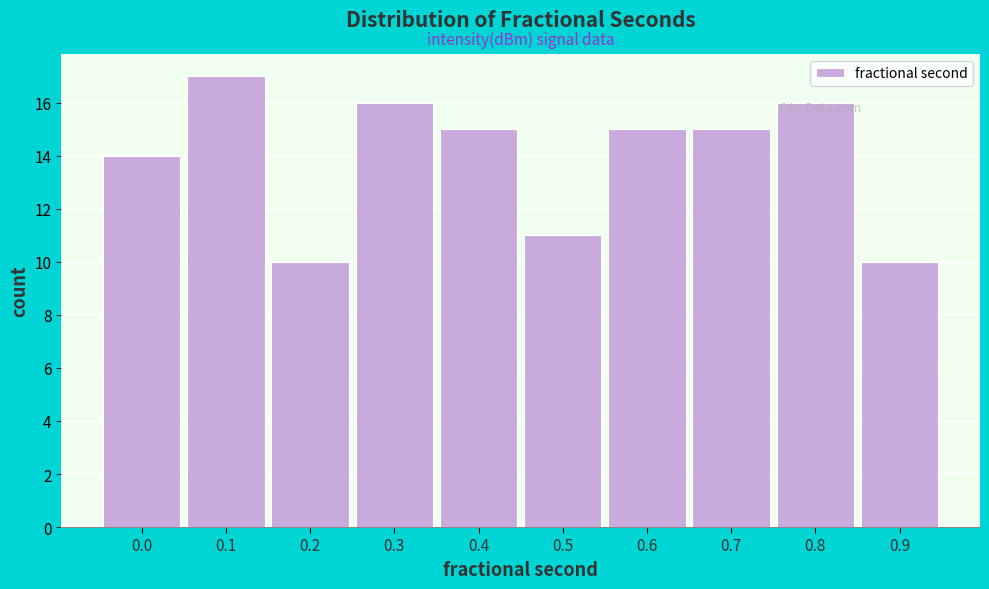

What is the sum of the values at 0.5 and 0.0?

25